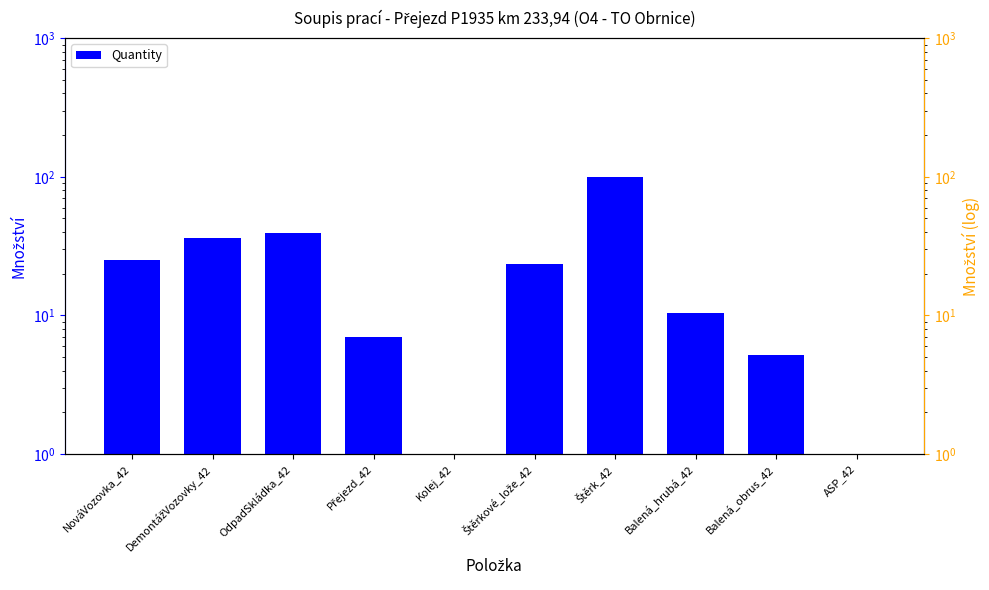

Rank the categories by value from lowest to highest.

Kolej_42, ASP_42, Balená_obrus_42, Přejezd_42, Balená_hrubá_42, Štěrkové_lože_42, NováVozovka_42, DemontážVozovky_42, OdpadSkládka_42, Štěrk_42